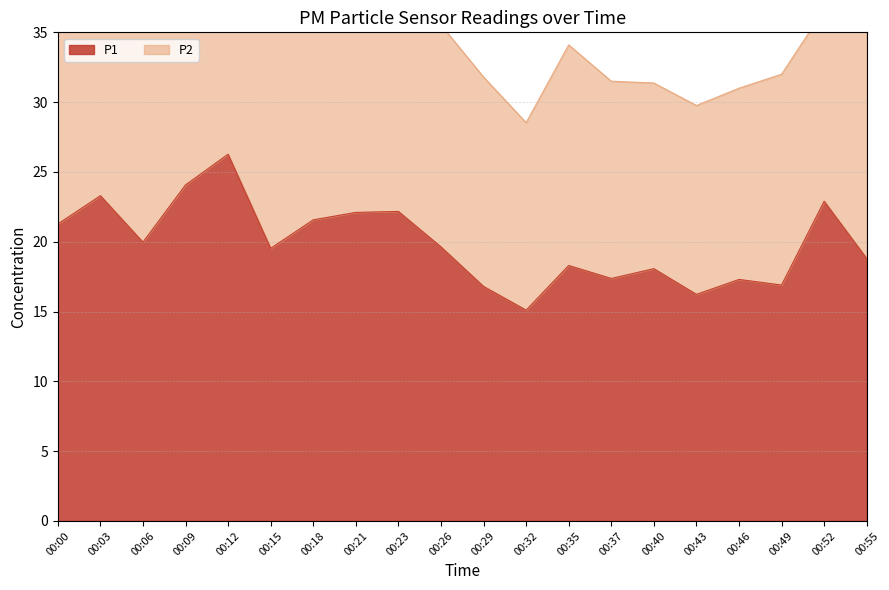

Reading right to left, extract all data points from this chart.

00:55=18.8	00:52=22.9	00:49=16.9	00:46=17.3	00:43=16.2	00:40=18.1	00:37=17.4	00:35=18.3	00:32=15.1	00:29=16.8	00:26=19.6	00:23=22.2	00:21=22.1	00:18=21.6	00:15=19.5	00:12=26.3	00:09=24.1	00:06=20.0	00:03=23.3	00:00=21.3